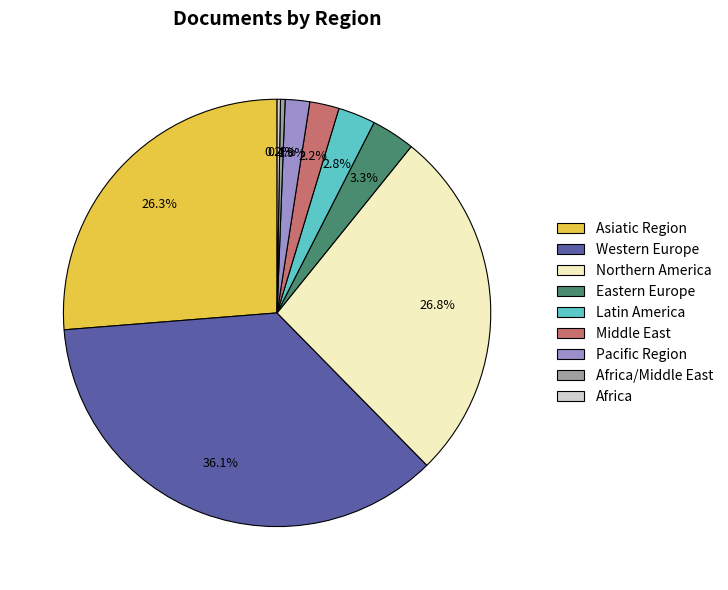

Does any single category account for the majority?

No